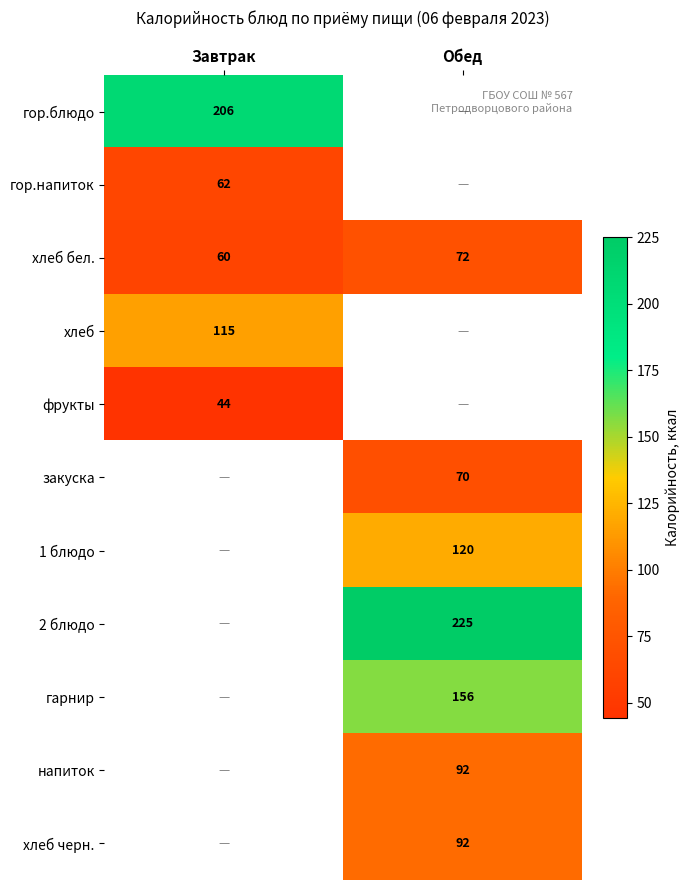

The value of фрукты at Завтрак is 66. True or false?

False